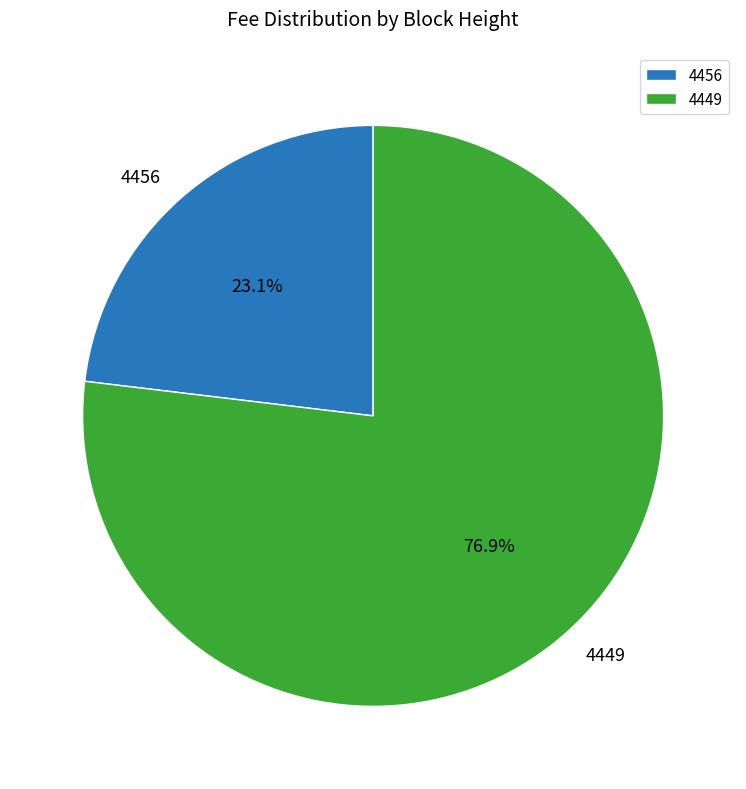

Rank the categories by value from highest to lowest.

4449, 4456